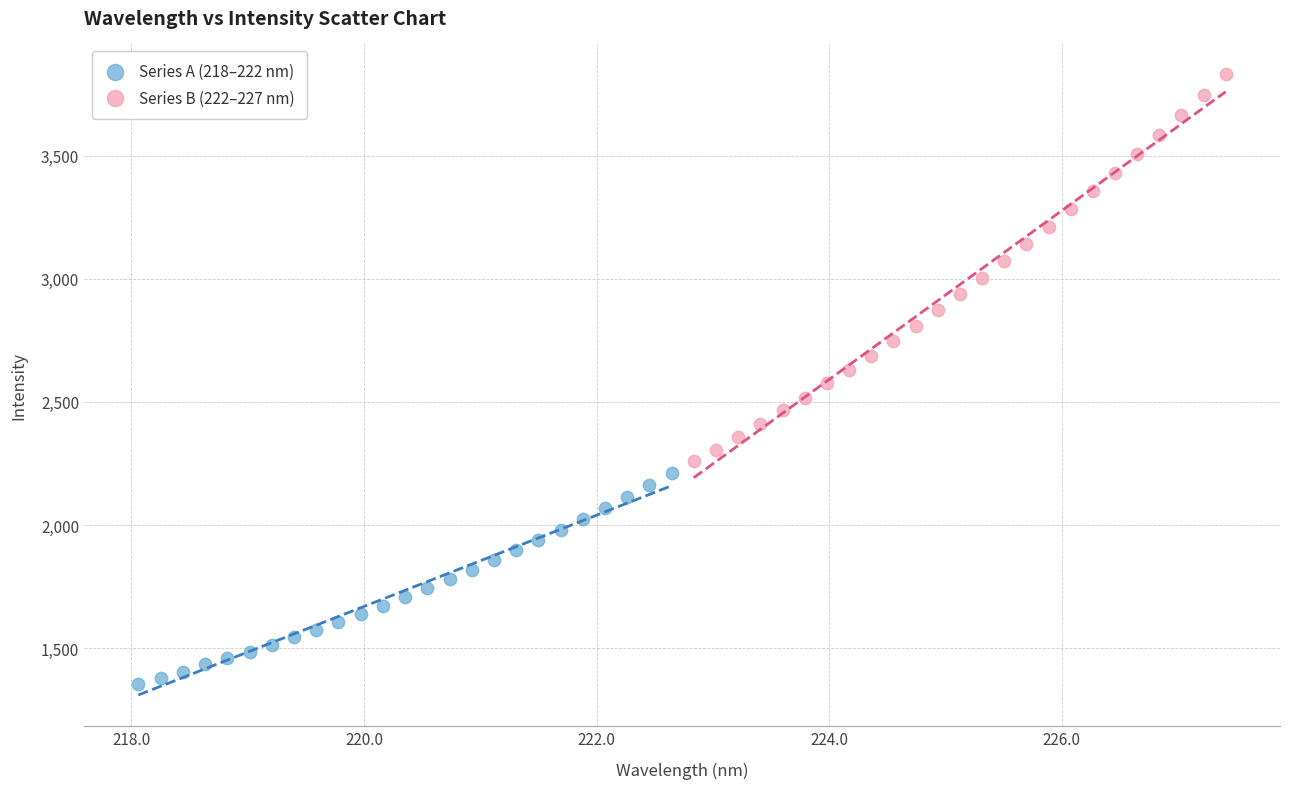

Which series reaches the maximum Y coordinate?

Series B (222–227 nm)